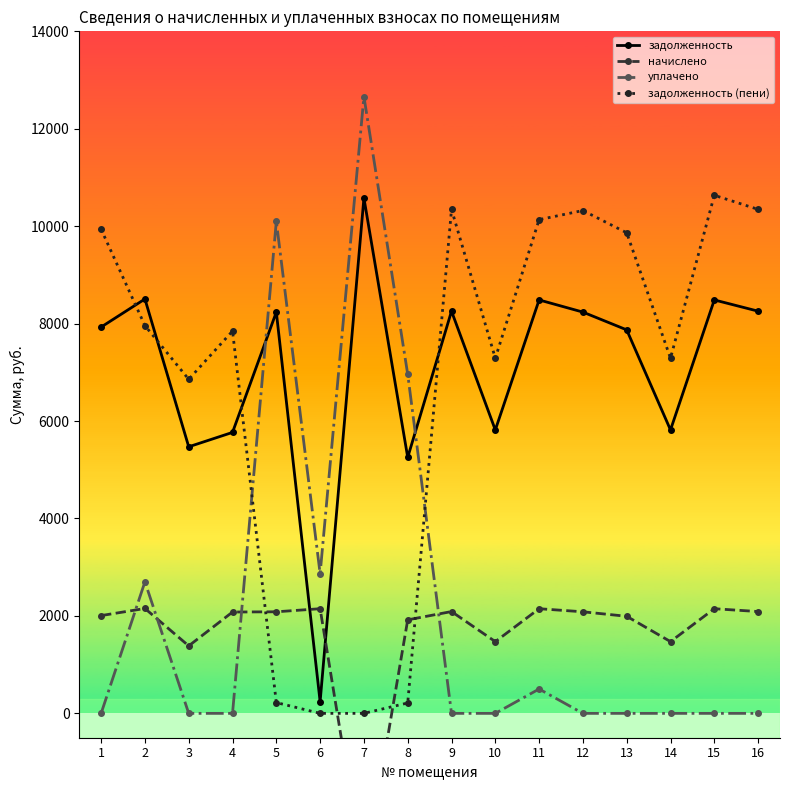

At which label is задолженность (пени) closest to 5317?

3